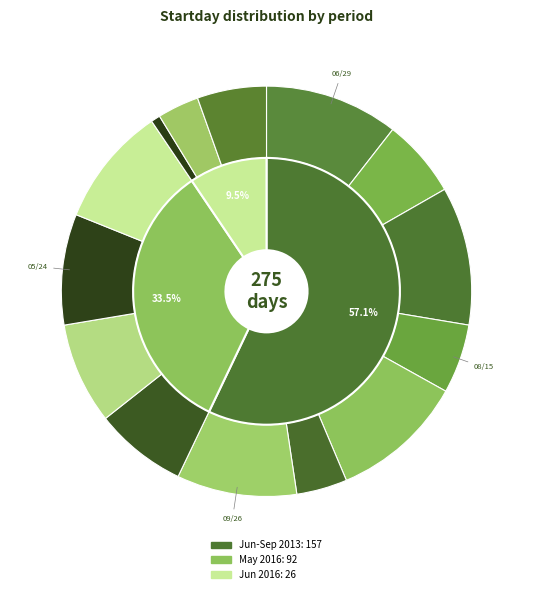

What is the smallest slice in the pie chart?

06/02